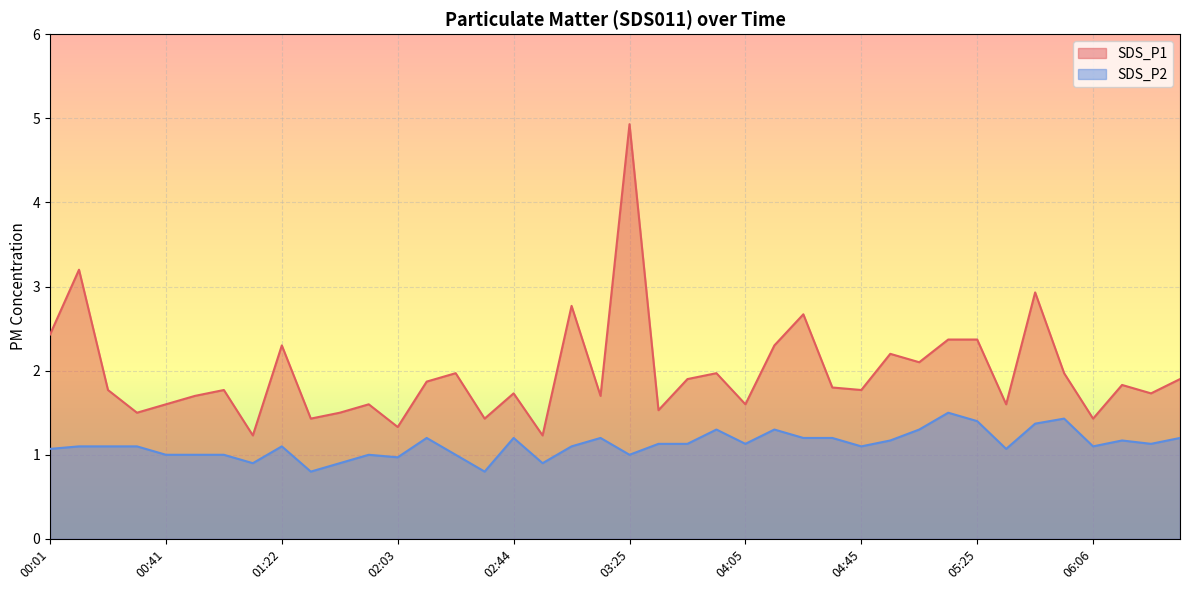

Reading right to left, list all the values displayed in this chart.

SDS_P1: 1.9	1.7	1.8	1.4	2.0	2.9	1.6	2.4	2.4	2.1	2.2	1.8	1.8	2.7	2.3	1.6	2.0	1.9	1.5	4.9	1.7	2.8	1.2	1.7	1.4	2.0	1.9	1.3	1.6	1.5	1.4	2.3	1.2	1.8	1.7	1.6	1.5	1.8	3.2	2.4
SDS_P2: 1.2	1.1	1.2	1.1	1.4	1.4	1.1	1.4	1.5	1.3	1.2	1.1	1.2	1.2	1.3	1.1	1.3	1.1	1.1	1.0	1.2	1.1	0.9	1.2	0.8	1.0	1.2	1.0	1.0	0.9	0.8	1.1	0.9	1.0	1.0	1.0	1.1	1.1	1.1	1.1